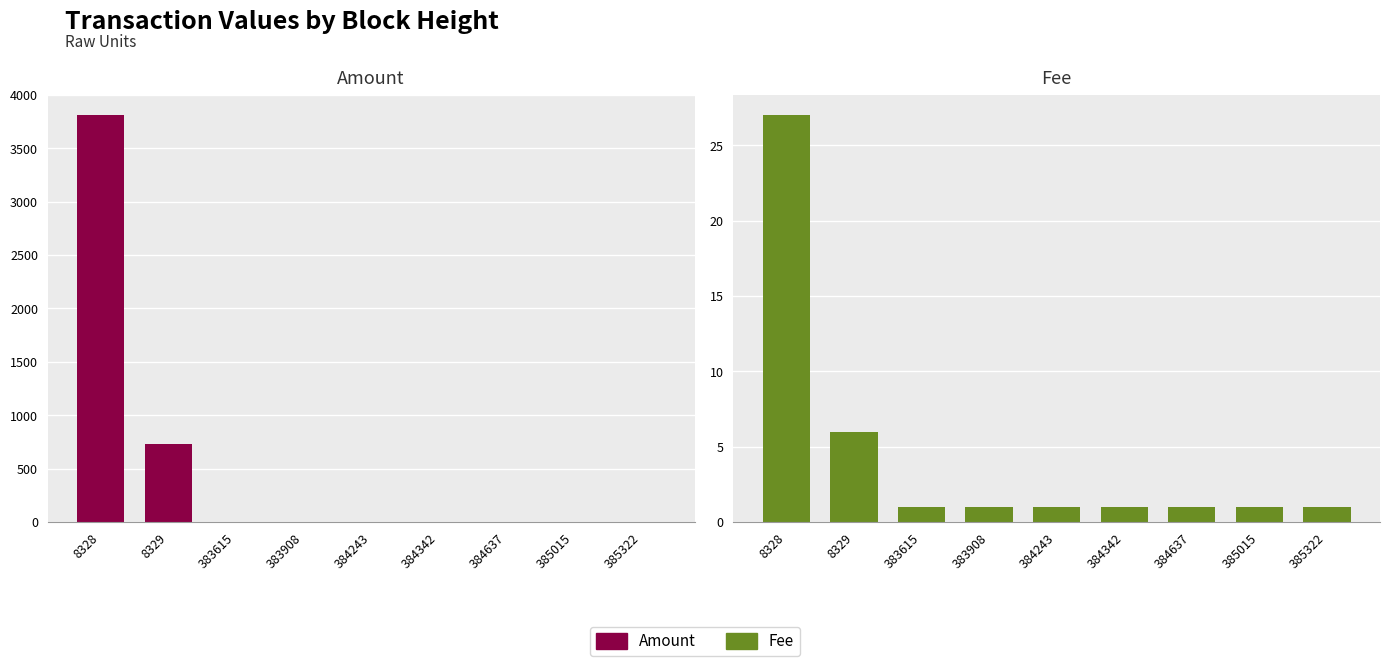

The Fee series shows 1.0 at 384637. True or false?

True